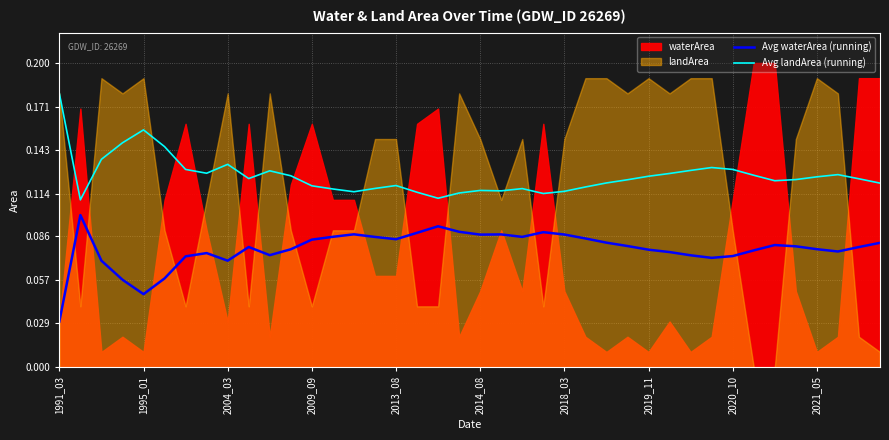

At which label is Avg waterArea (running) closest to 0?

1991_03